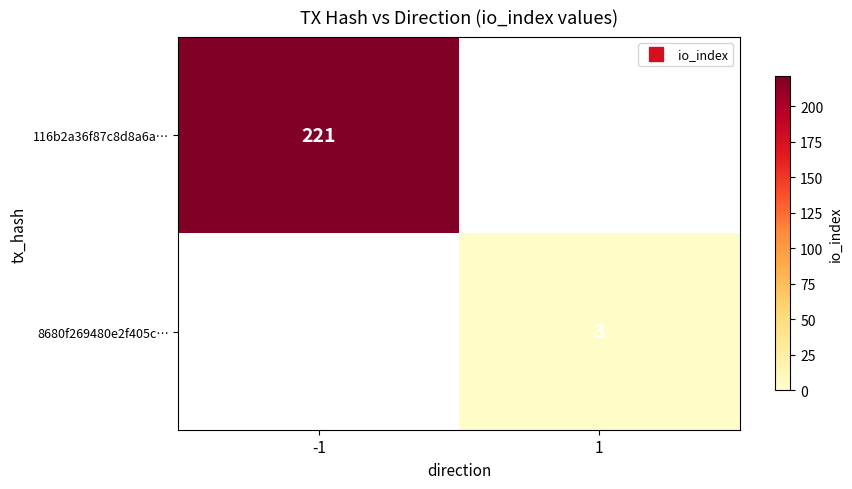

Which series has the largest range (max minus min)?

116b2a36f87c8d8a6a…